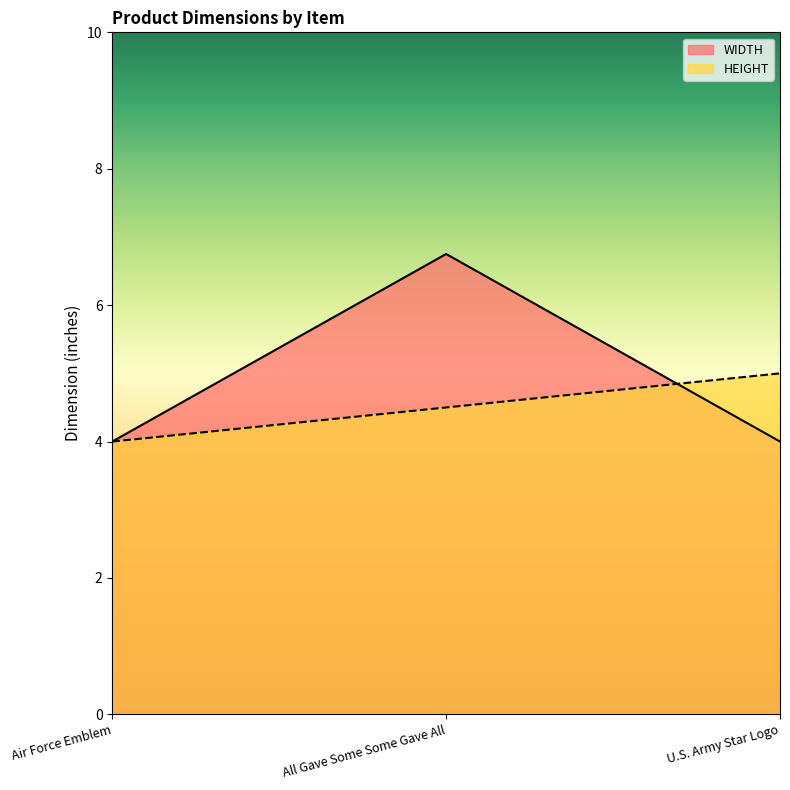

Is the value of WIDTH at U.S. Army Star Logo greater than the value of HEIGHT at Air Force Emblem?

No